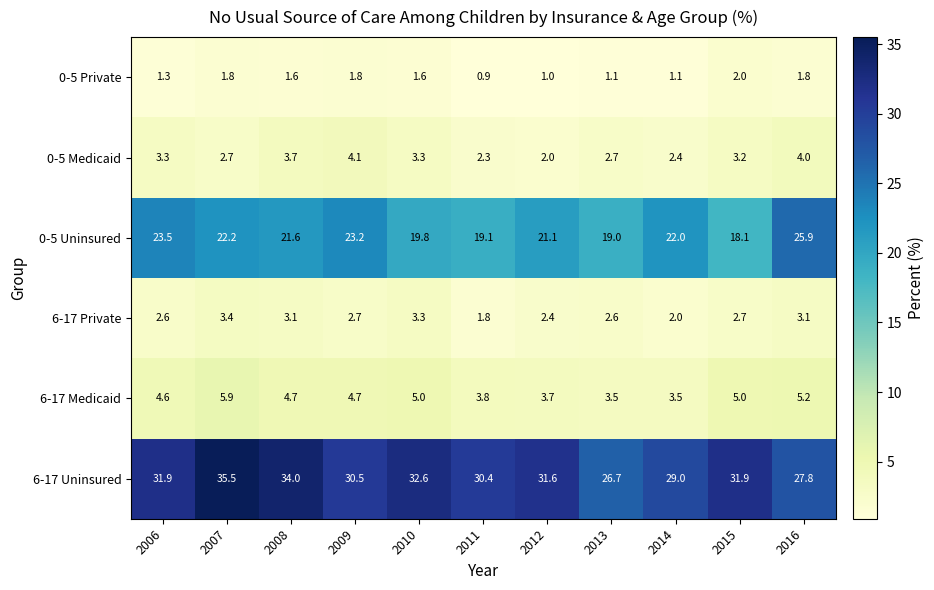

Rank the series at 2011 from highest to lowest value.

6-17 Uninsured, 0-5 Uninsured, 6-17 Medicaid, 0-5 Medicaid, 6-17 Private, 0-5 Private